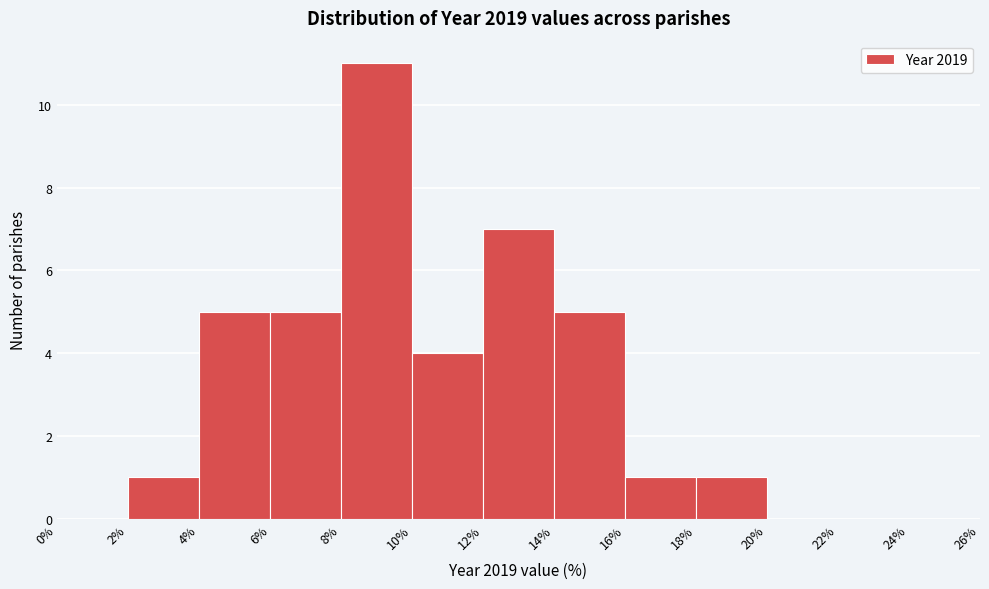

Reading left to right, list every bar in this chart as the range it spans on the x-axis followed by its height. The values are not printed on the chart, so give them approximately, as read against the axis.

0% to 2%: 0
2% to 4%: 1
4% to 6%: 5
6% to 8%: 5
8% to 10%: 11
10% to 12%: 4
12% to 14%: 7
14% to 16%: 5
16% to 18%: 1
18% to 20%: 1
20% to 22%: 0
22% to 24%: 0
24% to 26%: 0